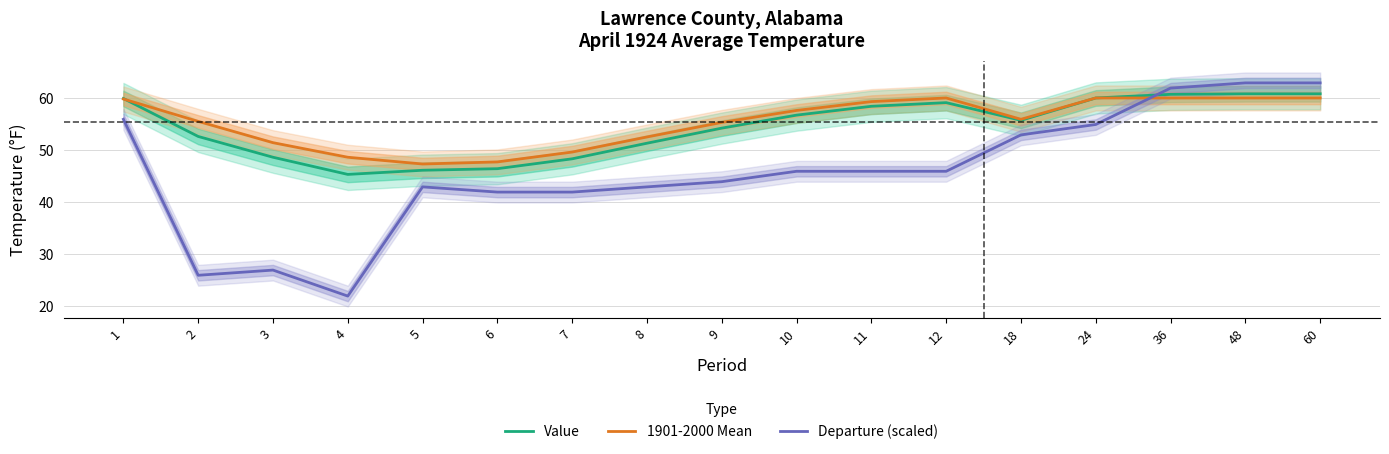

At which label does 1901-2000 Mean reach its minimum?

5